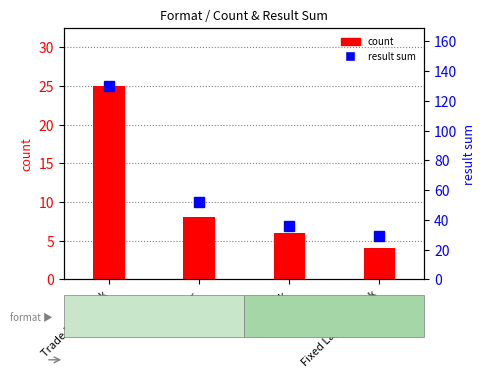

Rank the series at Trade Paperback from highest to lowest value.

result sum, count